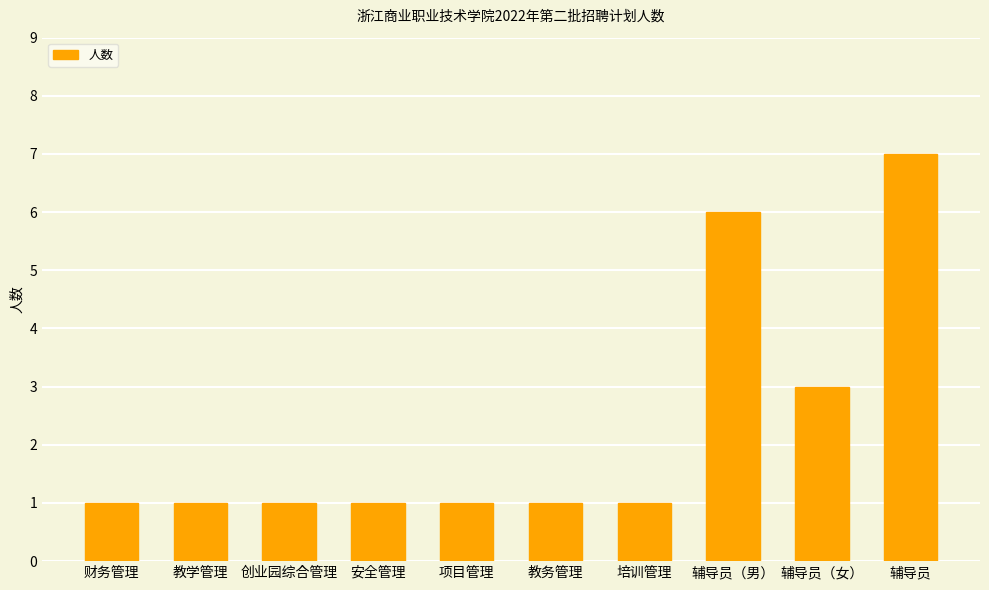

What is the label of the 8th bar from the left?

辅导员（男）